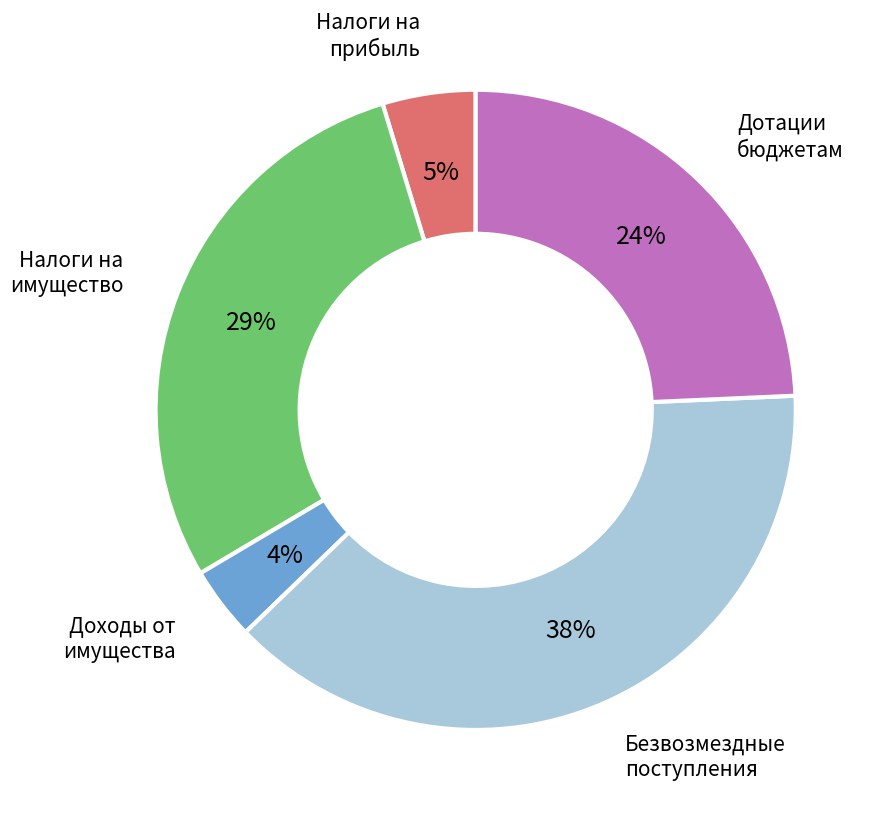

Is there any slice that represents more than half of the pie?

No